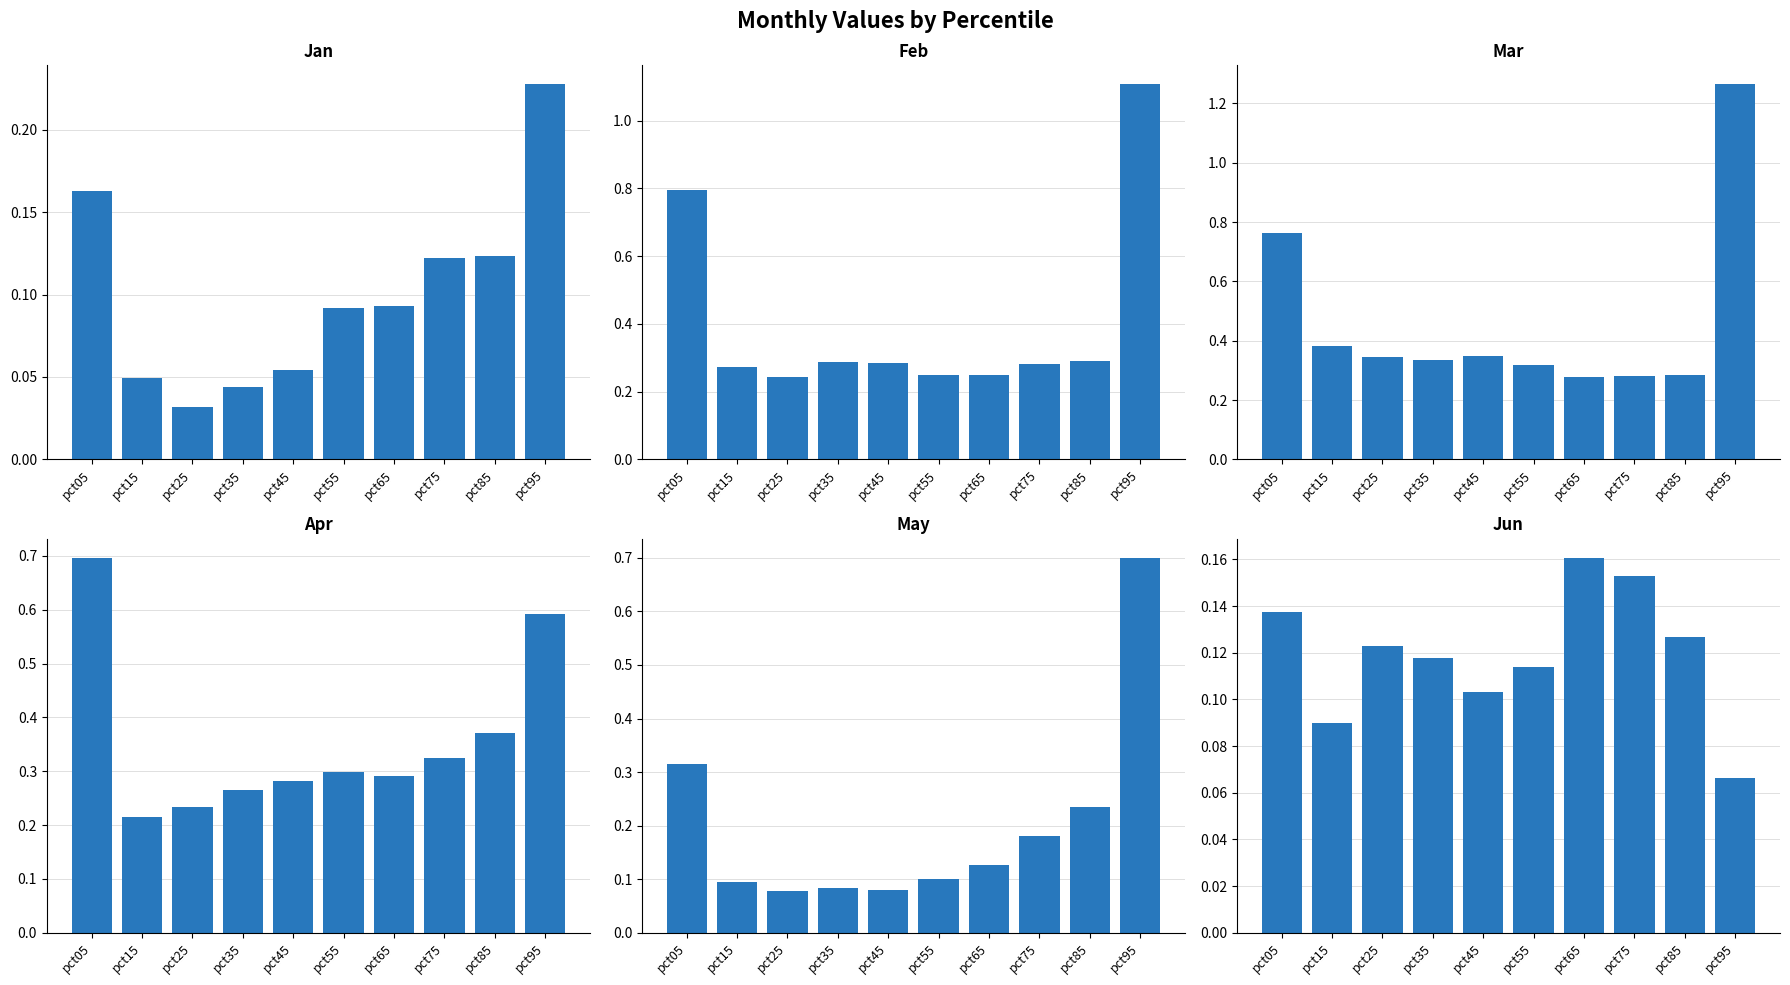

True or false: May has a value of 0.1 at pct15.

False